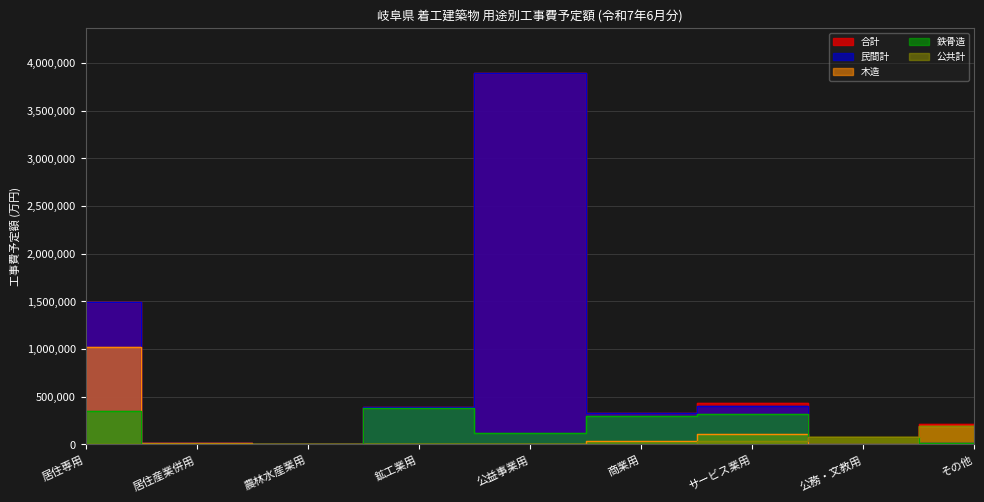

What is the total value across all series at 公務・文教用?

242400